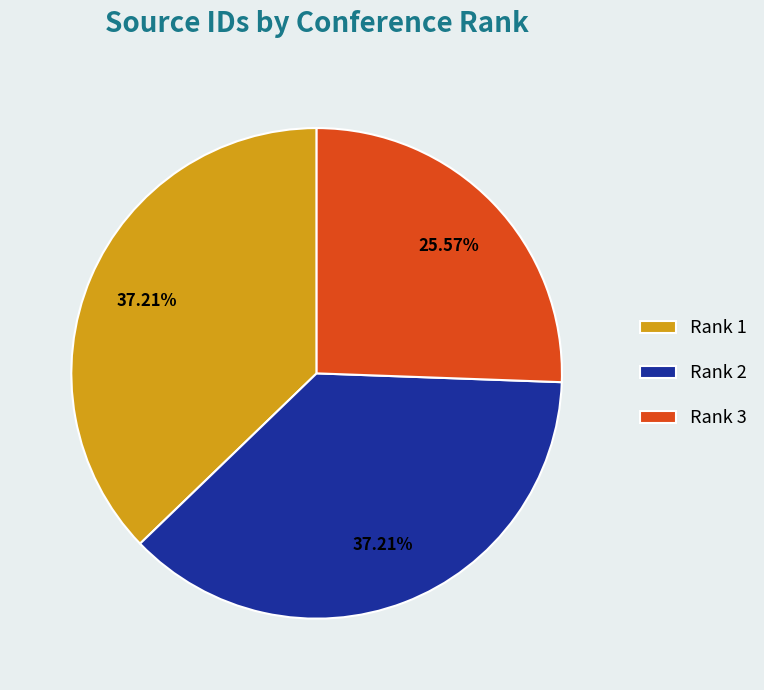

Is there any slice that represents more than half of the pie?

No